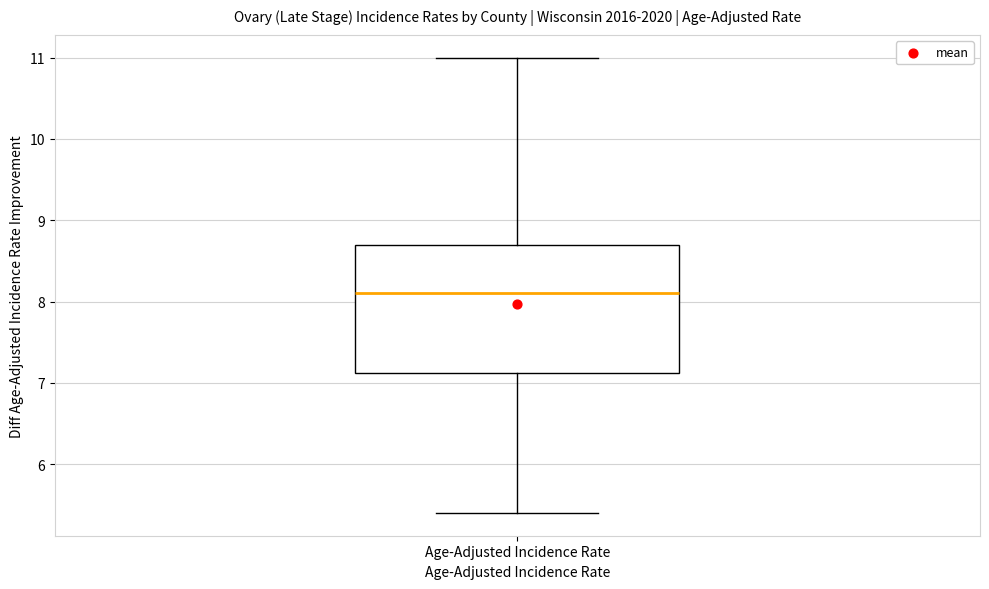

Transcribe this box plot: give where the median line is, the range the box spans, and where the two whiskers end, as read against the y-axis. The values are not printed on the chart, so give them approximately, as read against the axis.

median 8.1, box 7.1 to 8.7, whiskers 5.4 to 11.0